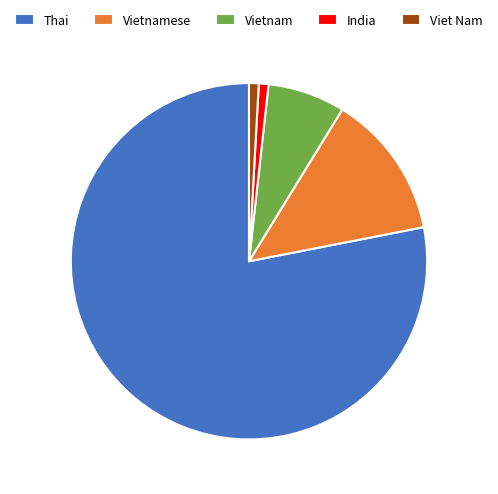

Which category has the biggest portion of the pie?

Thai